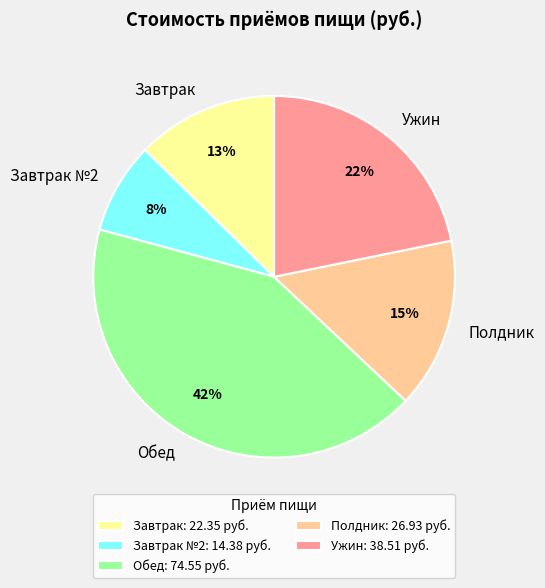

Is there any slice that represents more than half of the pie?

No